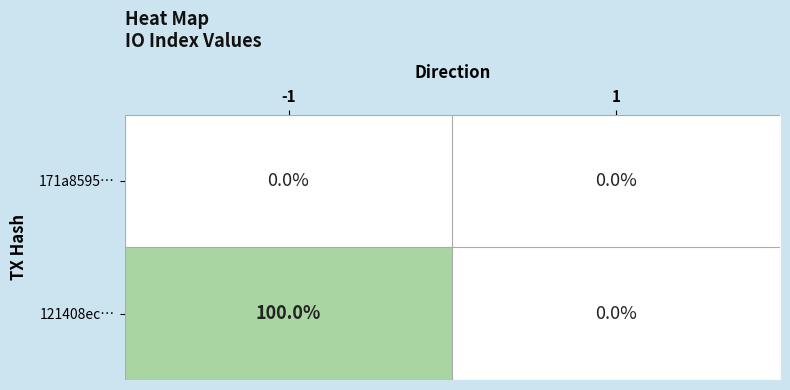

List the series in order of their overall mean, lowest first.

171a8595…, 121408ec…